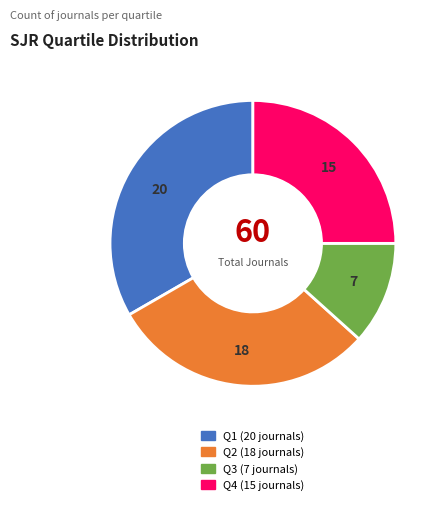

Do Q1 and Q2 together represent more than half of the pie?

Yes